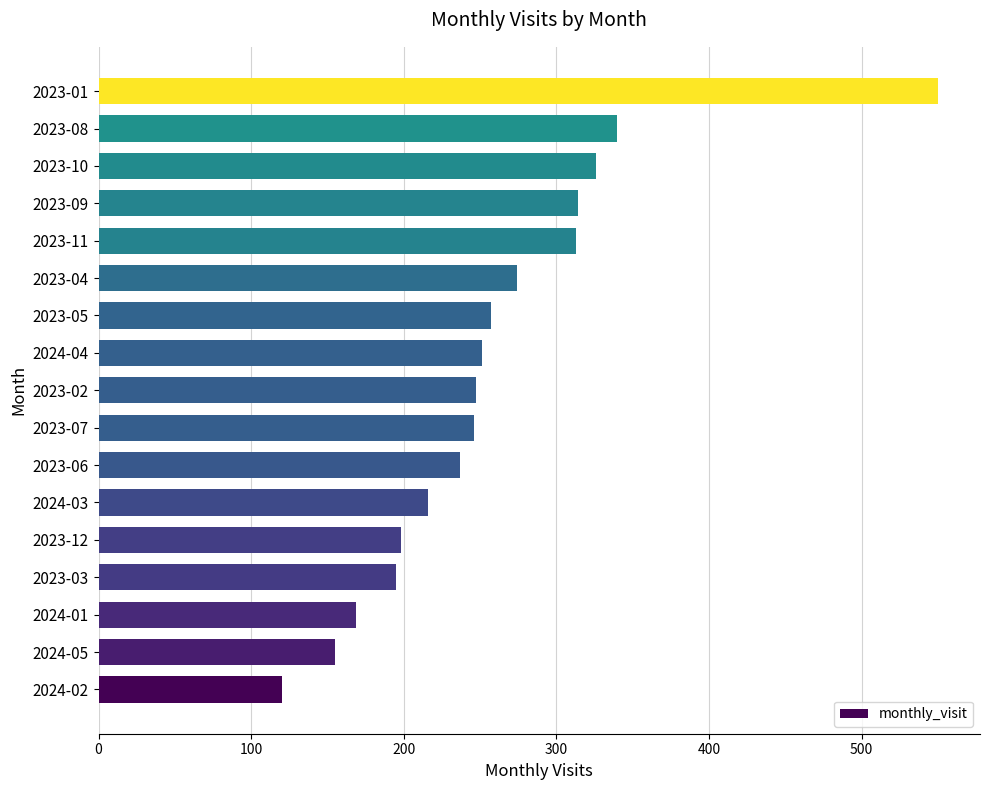

Is it true that the value at 2023-05 is 257?

True